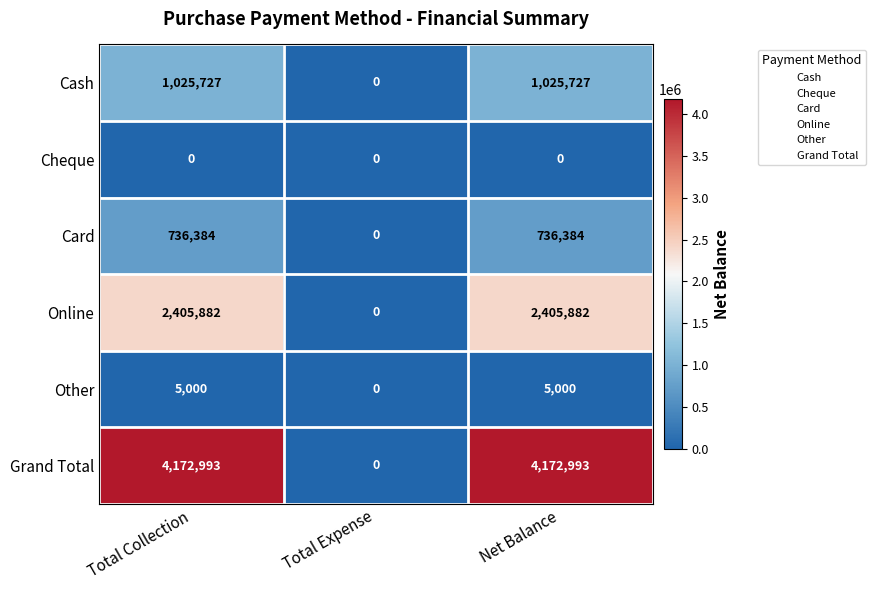

The Other series shows 5000 at Net Balance. True or false?

True